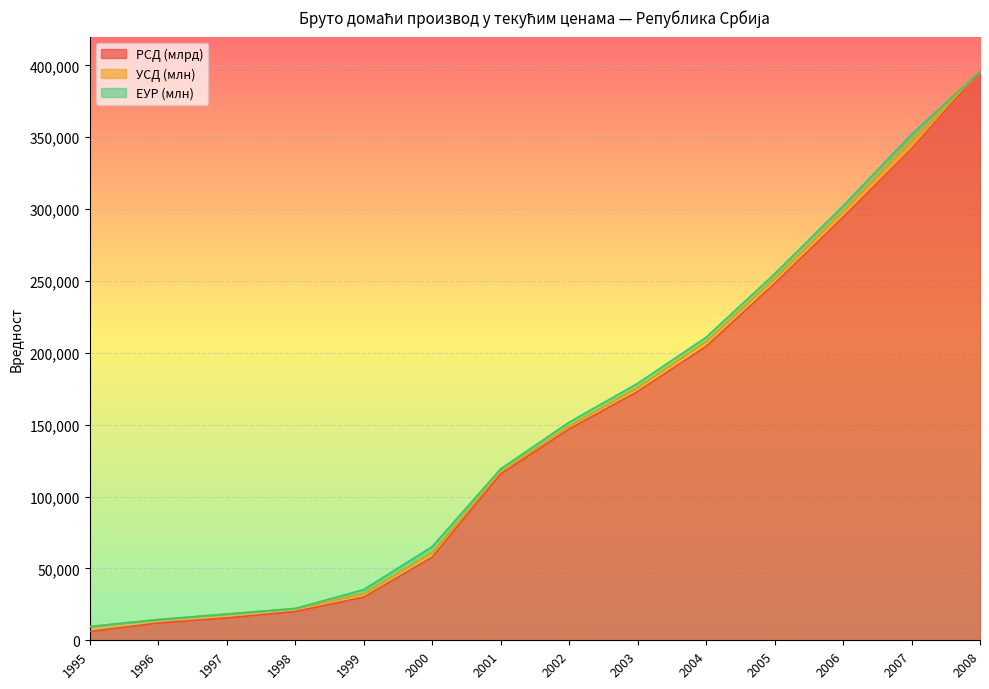

Is it true that ЕУР (млн) equals 1660.0 at 2007?

False